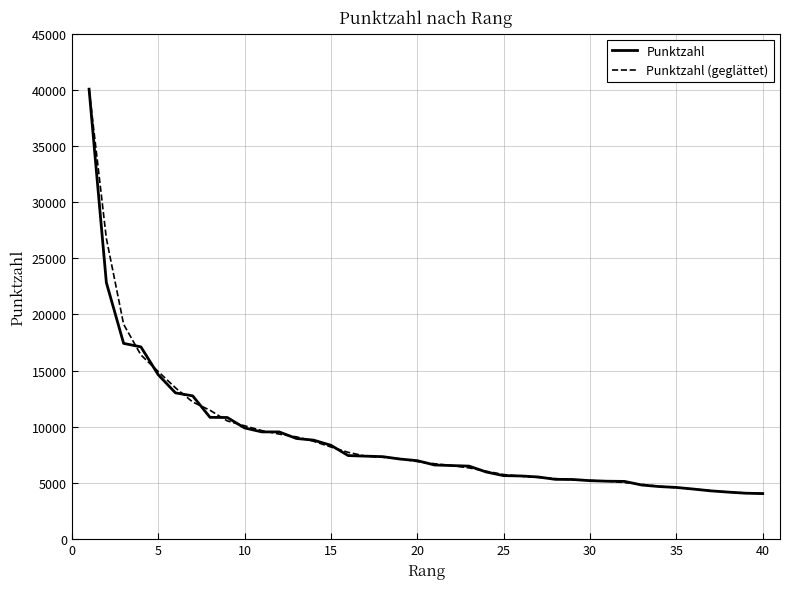

What is the minimum value shown in the chart?

4059.6